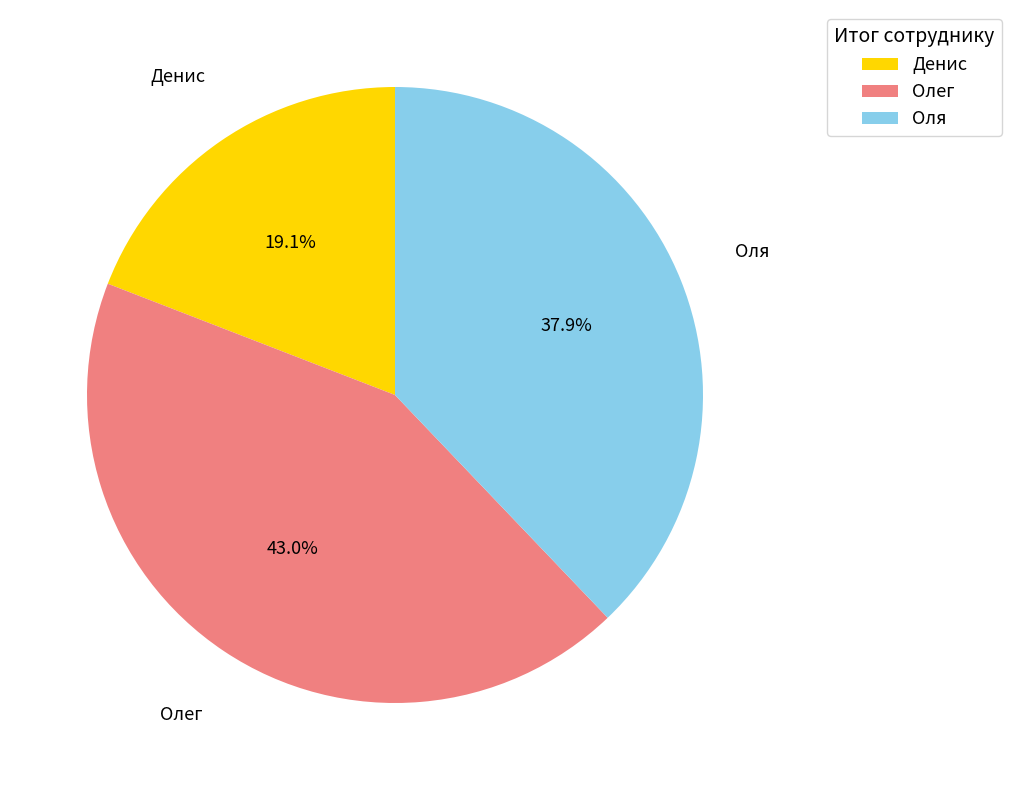

Which category has the biggest portion of the pie?

Олег